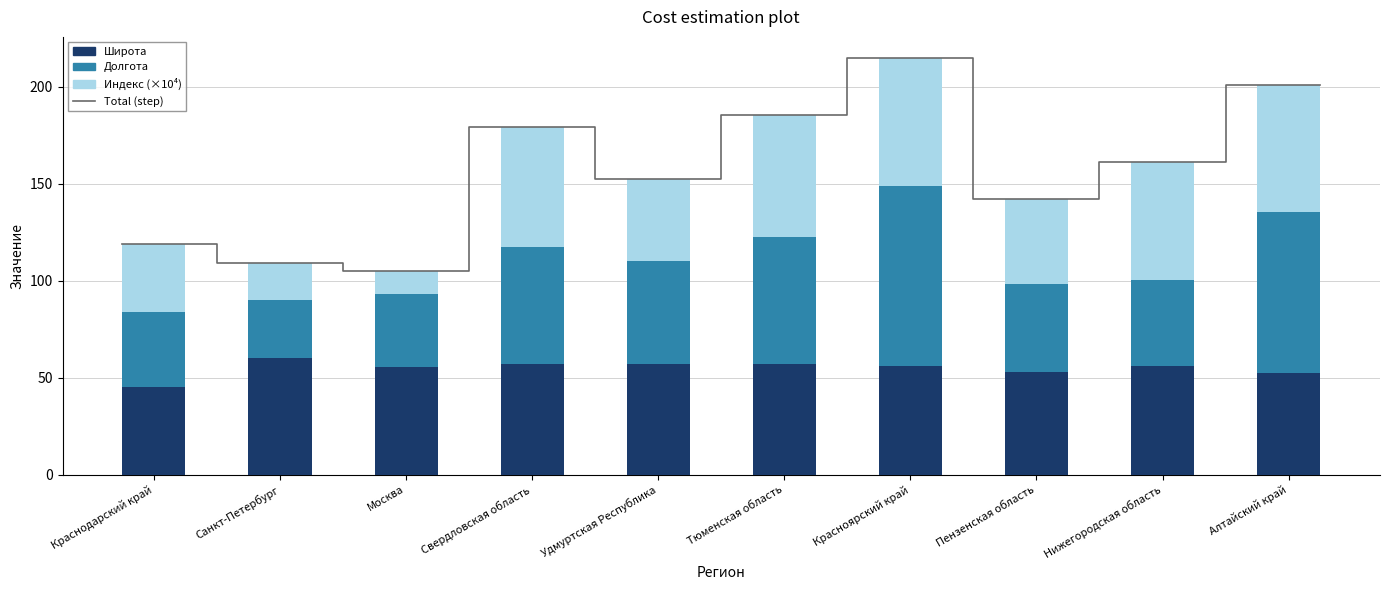

At which category does the chart reach its peak across all series?

Красноярский край